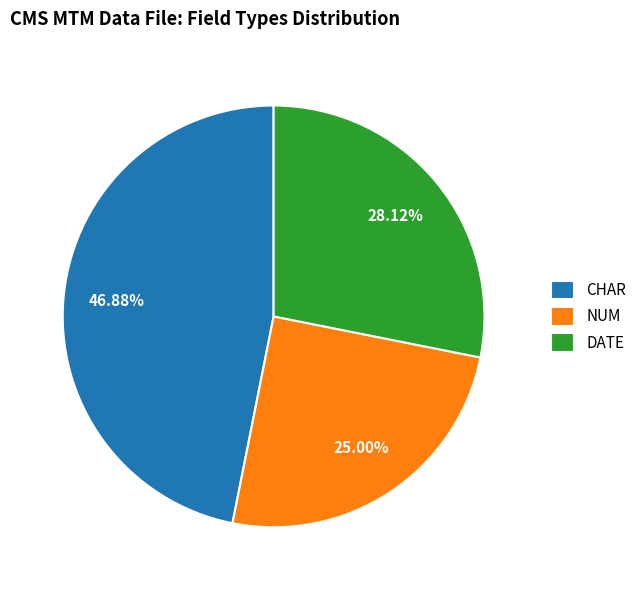

How many segments does this pie chart have?

3